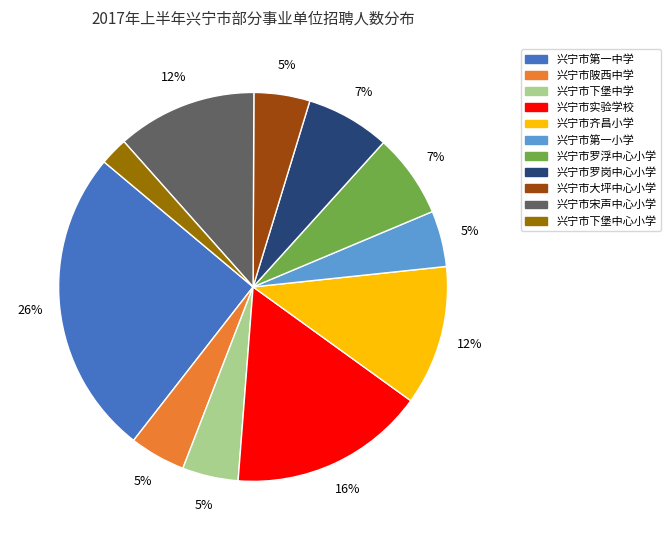

To the nearest percent, what is the average slice percentage?

9%